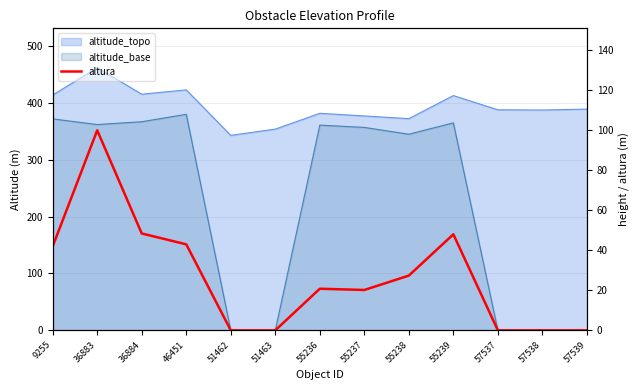

List the labels in order of value, smallest first.

51462, 51463, 57537, 57538, 57539, 55237, 55236, 55238, 9255, 46451, 55239, 36884, 36883